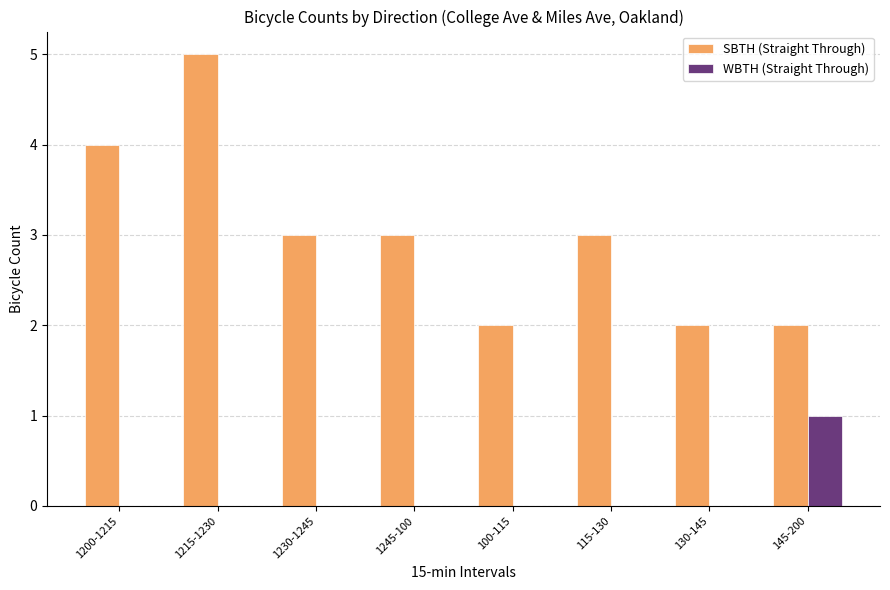

Between 1200-1215 and 145-200, which series saw the biggest shift?

SBTH (Straight Through)